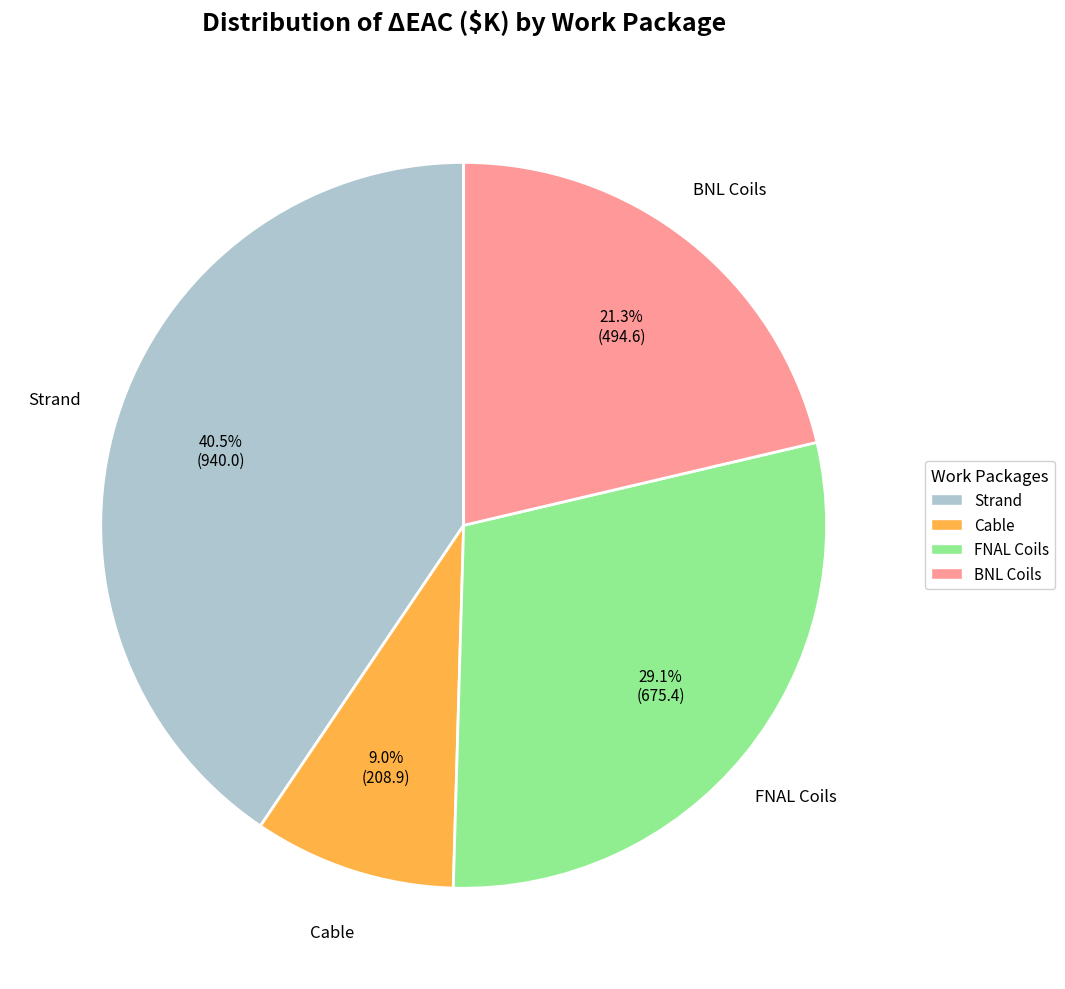

True or false: FNAL Coils accounts for 29% of the total.

True